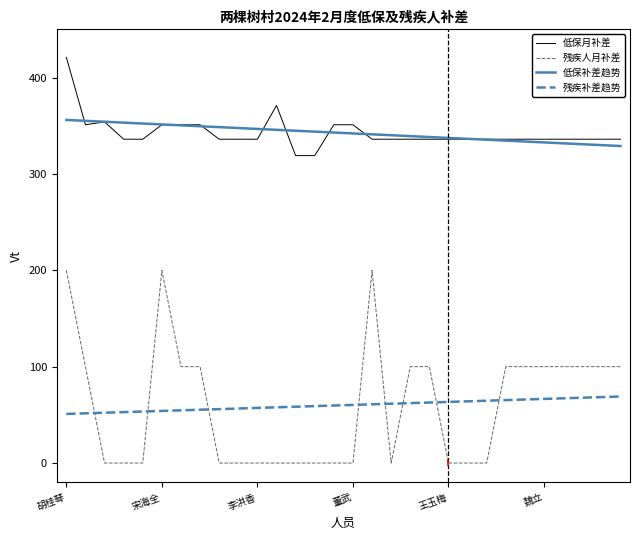

What is the maximum value shown in the chart?

421.0